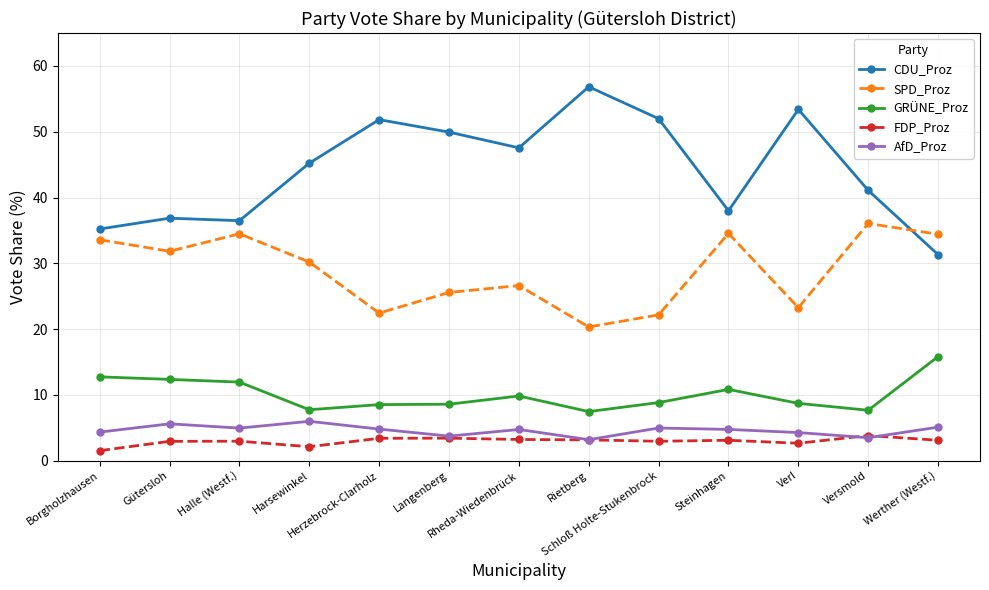

Count the number of categories in the chart.

13